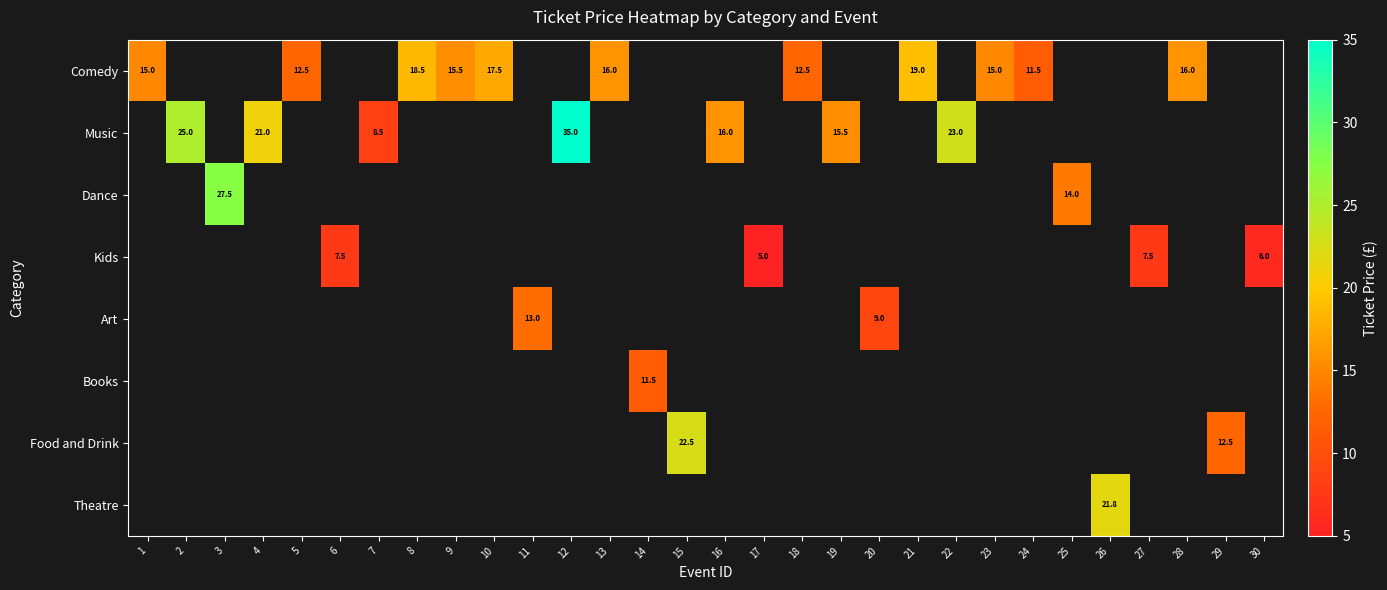

Is it true that Comedy equals 25.6 at 28?

False